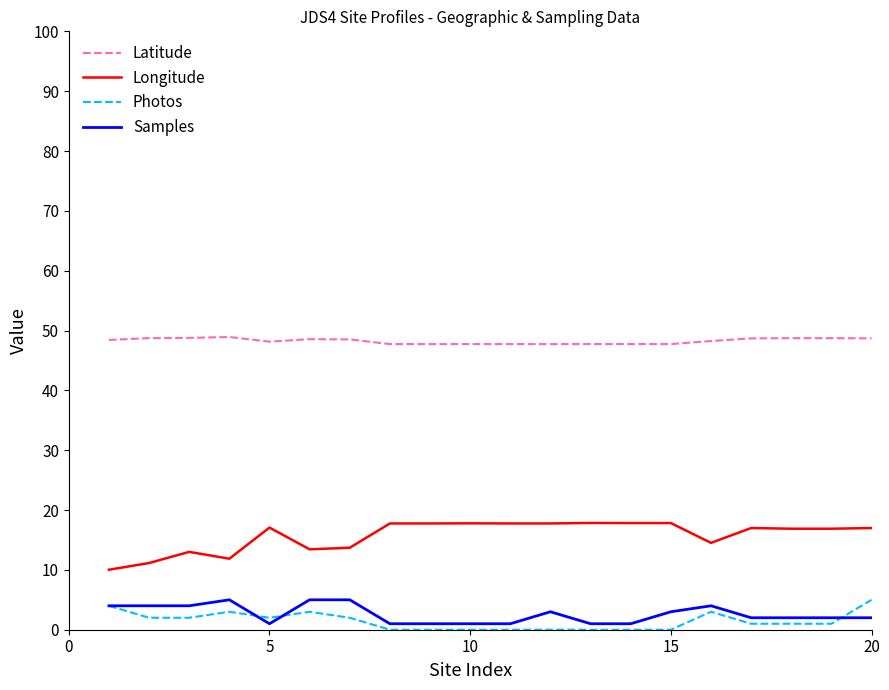

True or false: Photos and Longitude cross at least once.

False